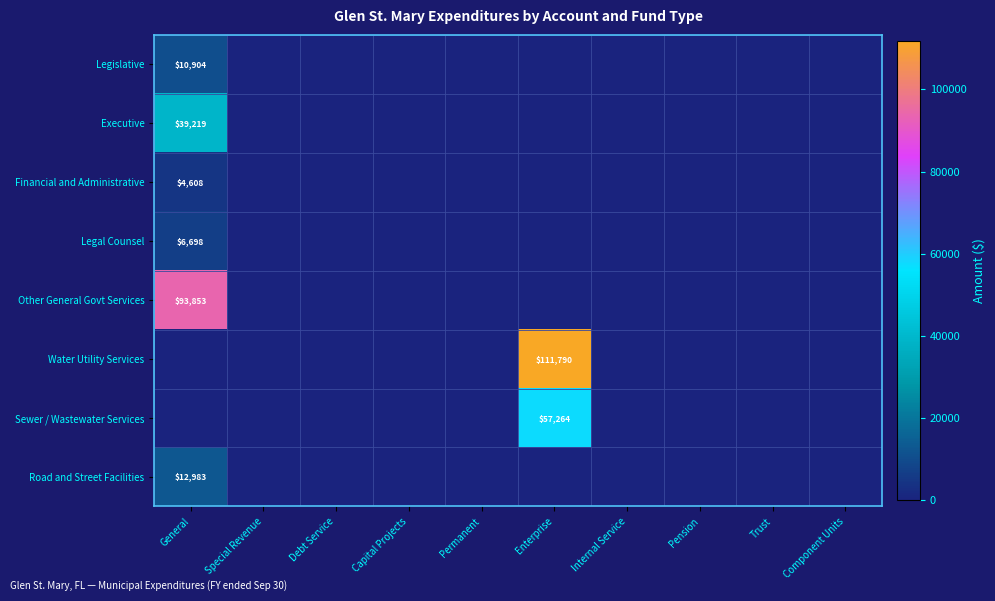

Is it true that Water Utility Services equals 179870 at Enterprise?

False